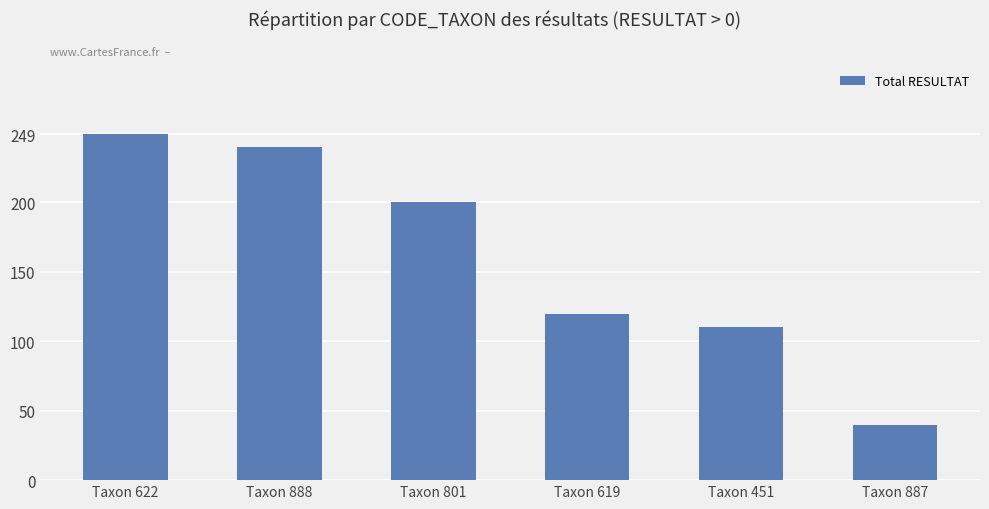

What is the difference between the maximum and second lowest values?

139